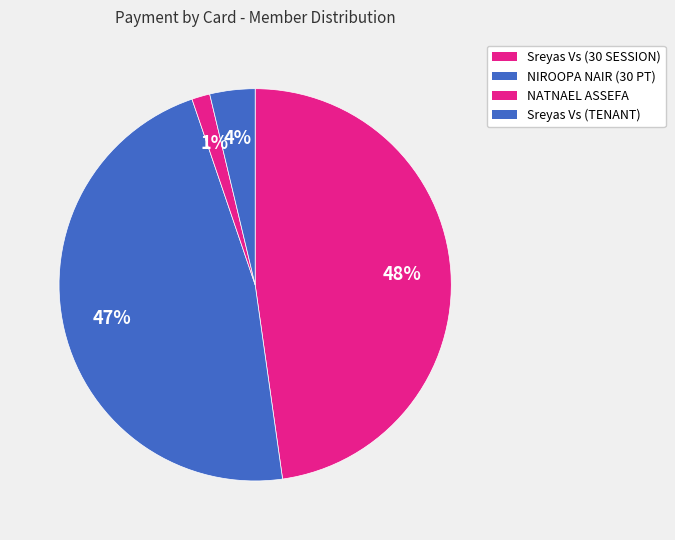

To the nearest percent, what is the average slice percentage?

25%